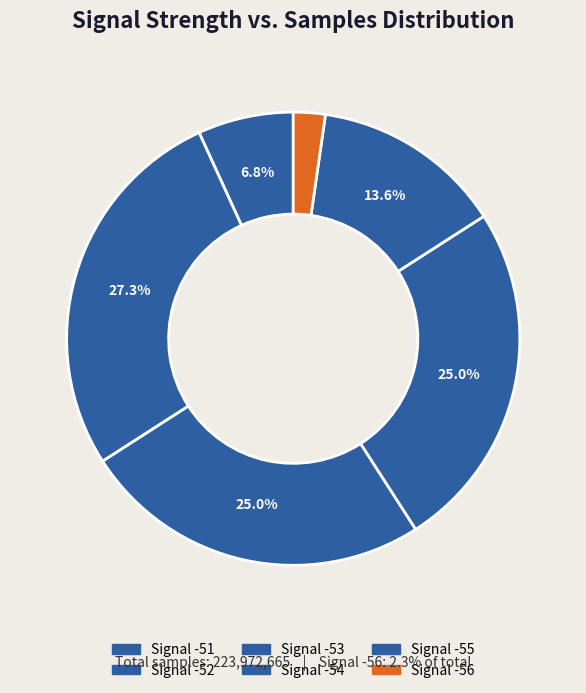

What is the ratio of the value at Signal -54 to the value at Signal -51?

1.0